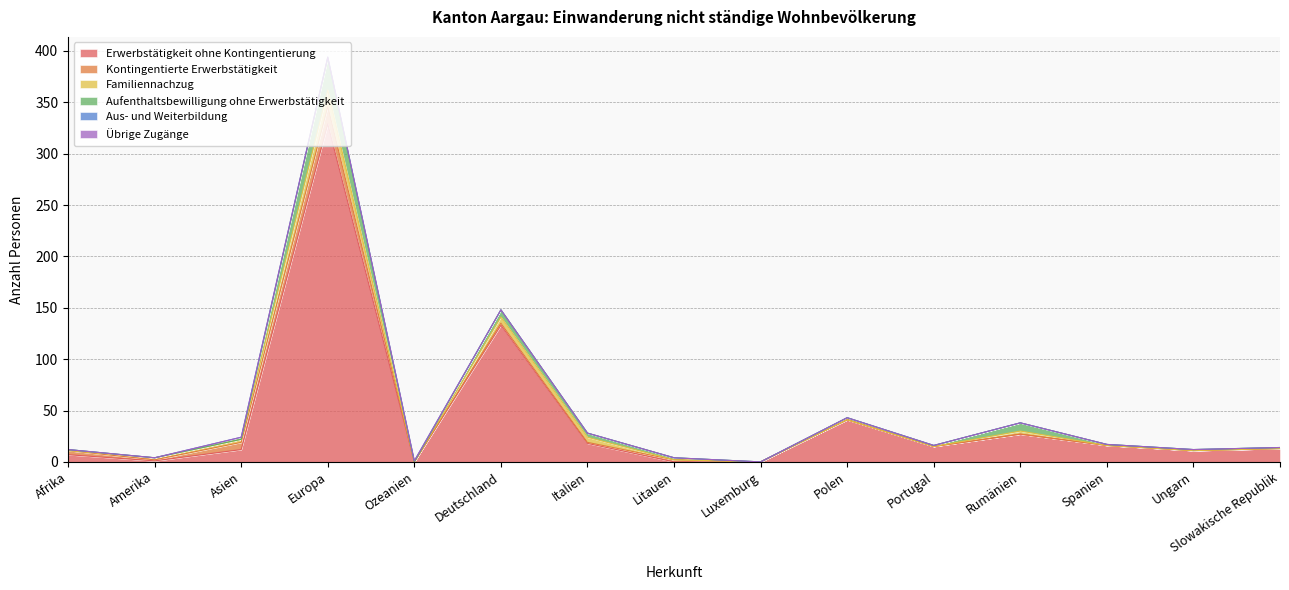

What is the label of the 10th point from the left?

Polen